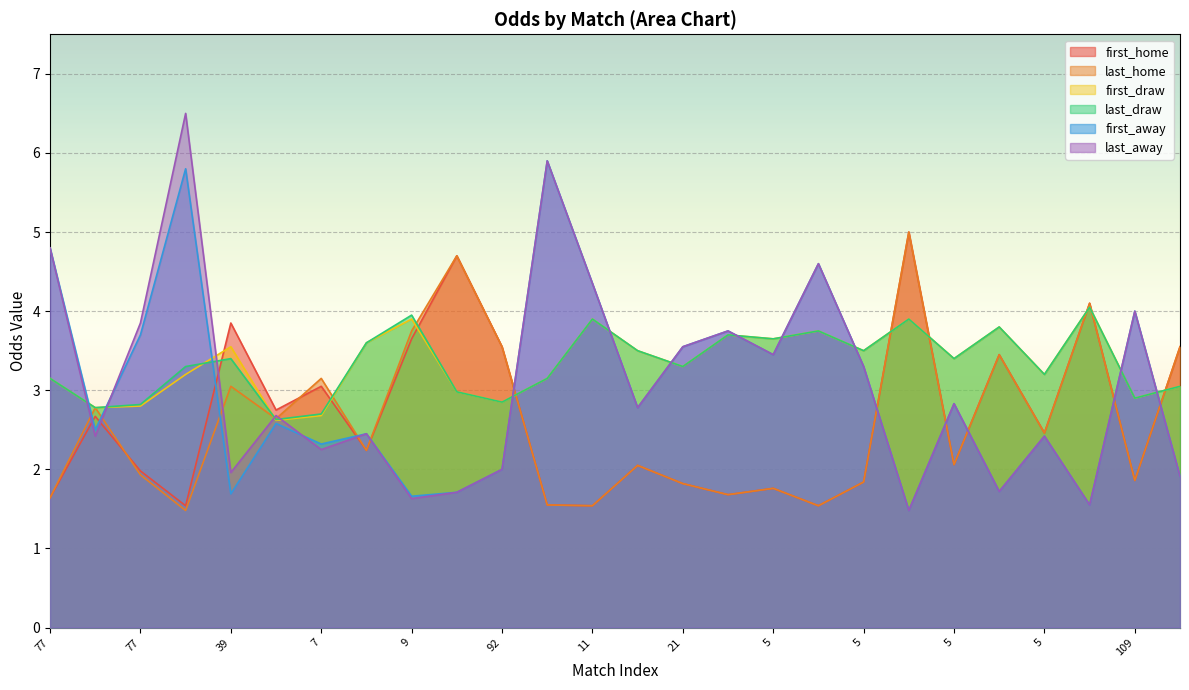

What is the difference between the maximum and minimum values in the last_away series?

5.0